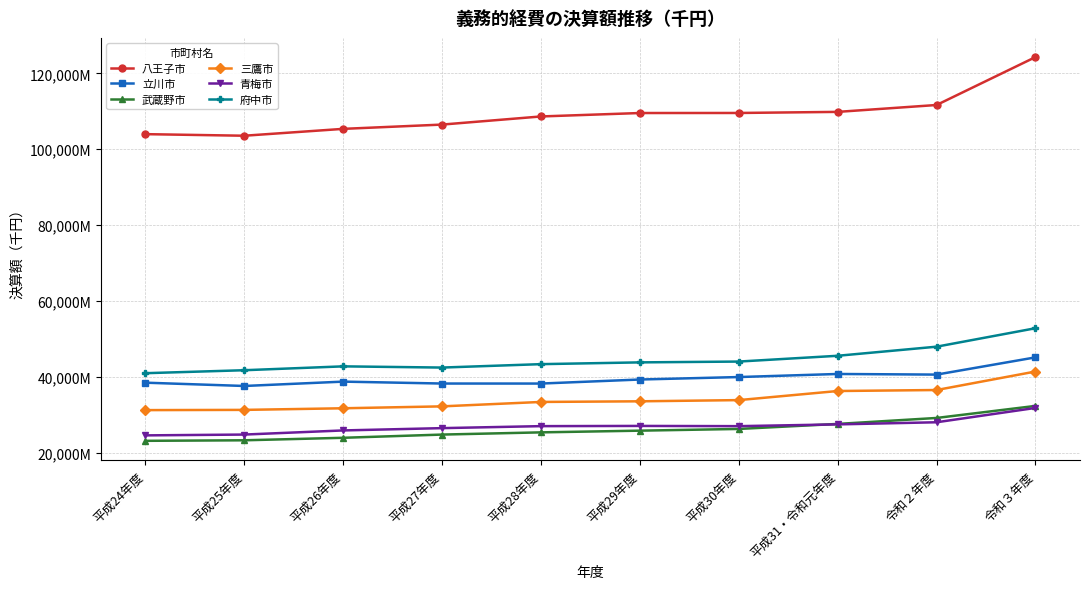

True or false: 立川市 and 青梅市 intersect in this chart.

False